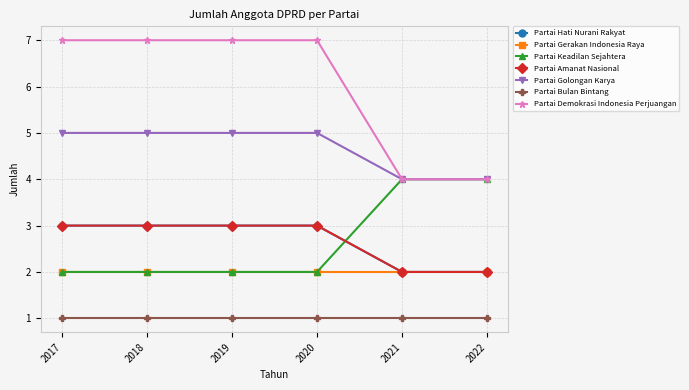

Is this an area chart (filled region under the line)?

No